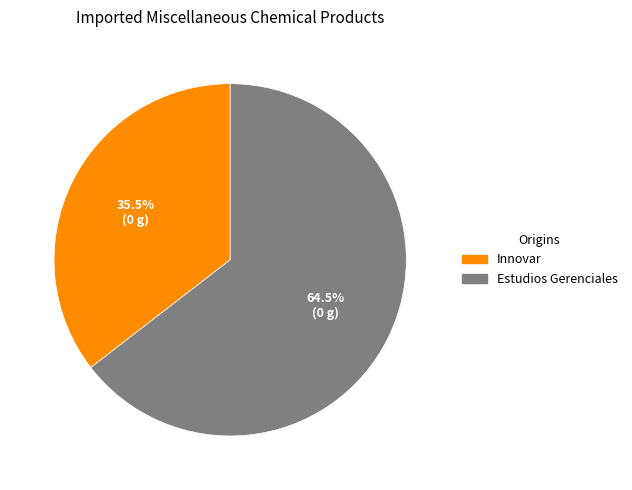

Which has a higher value, Estudios Gerenciales or Innovar?

Estudios Gerenciales